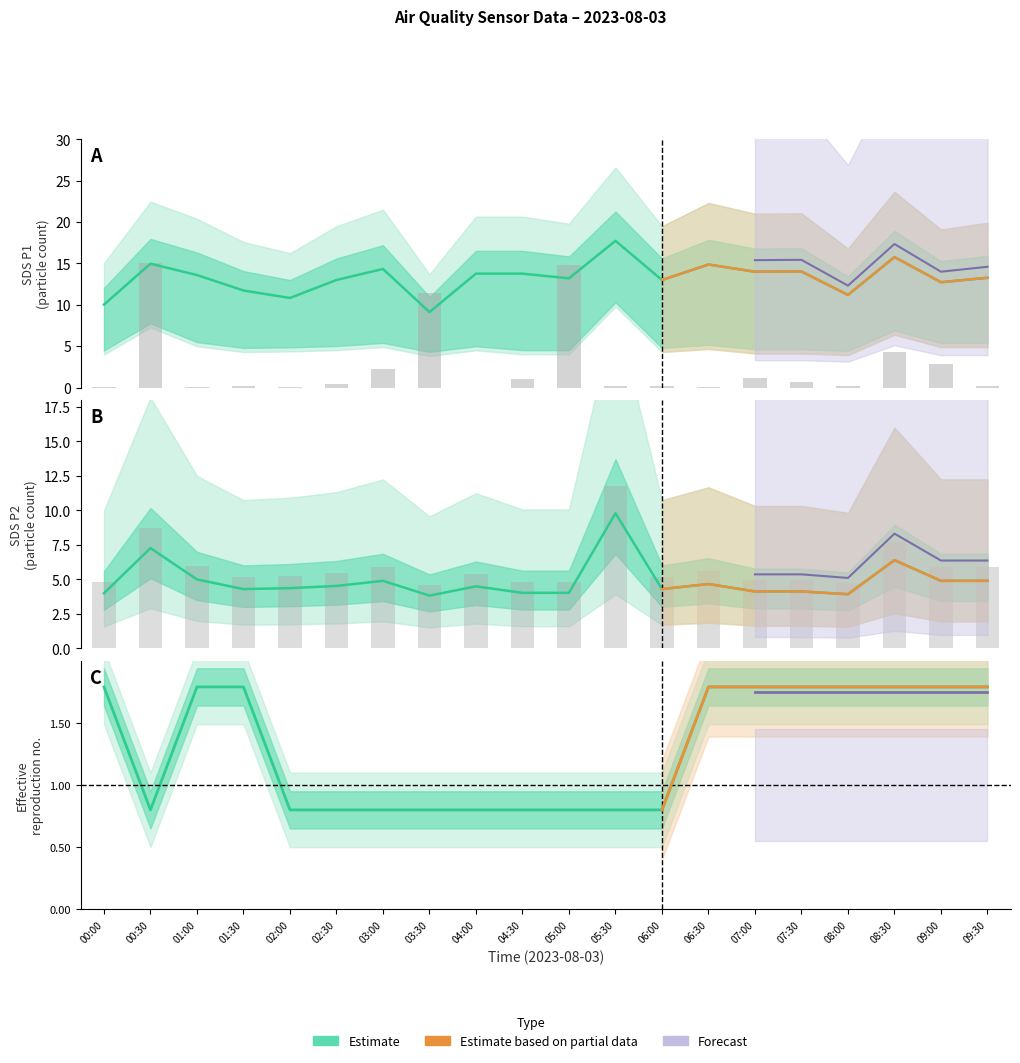

What is the difference between the maximum and minimum values in the SDS_P2 series?

6.0